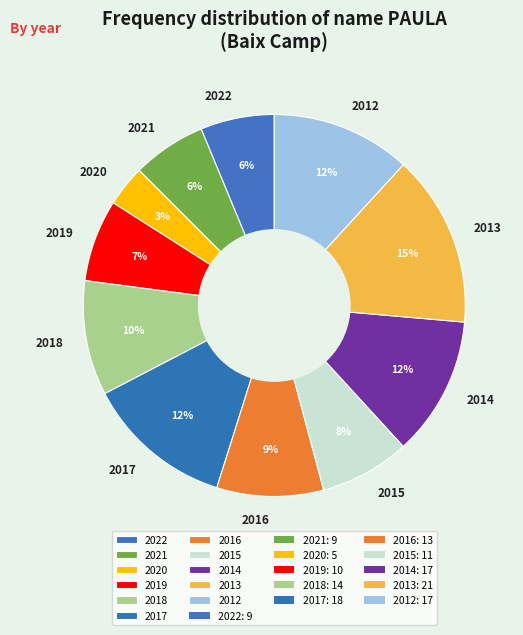

True or false: 2012 accounts for 19% of the total.

False